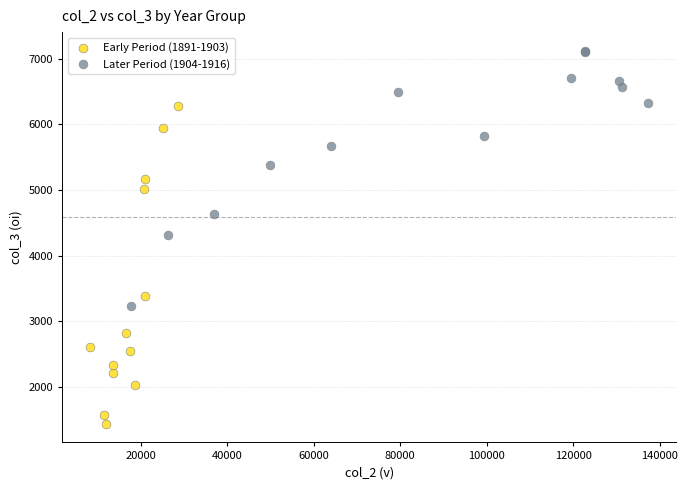

What are all the series names shown in the legend?

Early Period (1891-1903), Later Period (1904-1916)